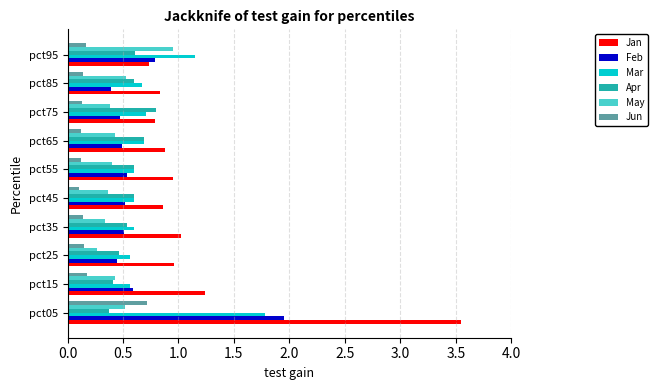

Which series has the largest total across all categories?

Jan